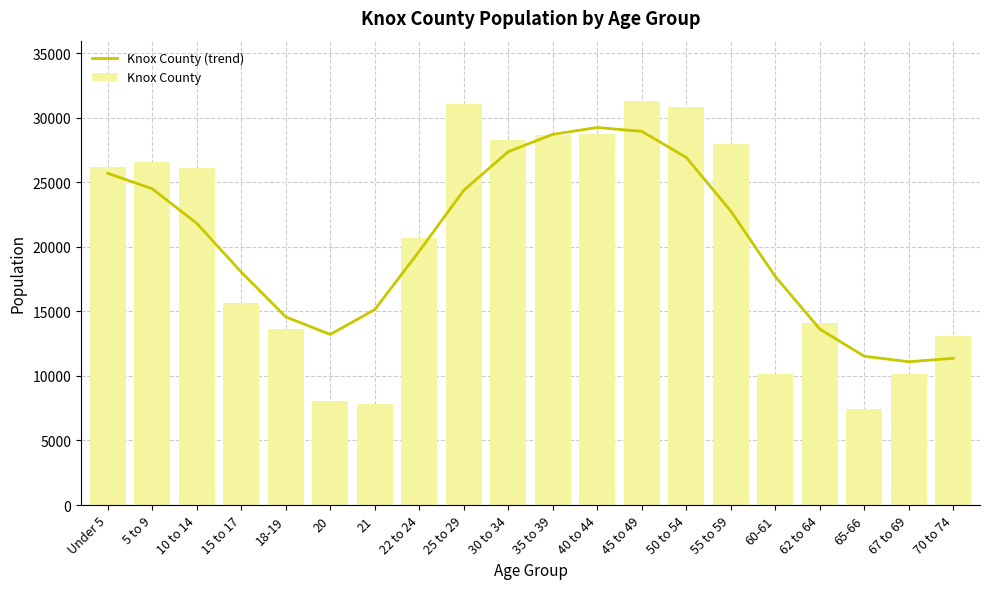

What position from the left is 5 to 9?

2